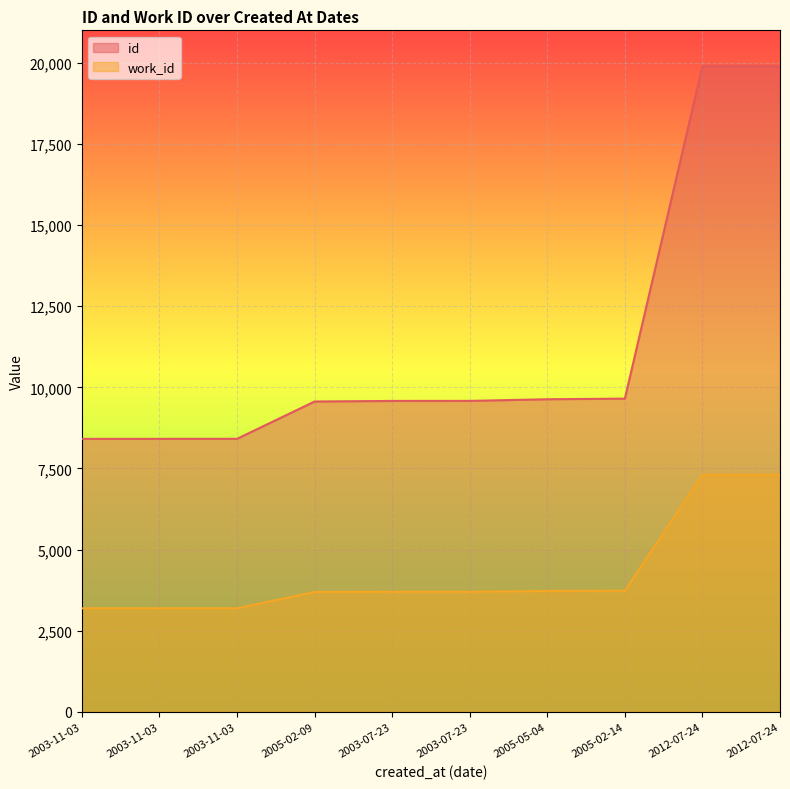

What are all the series names shown in the legend?

id, work_id